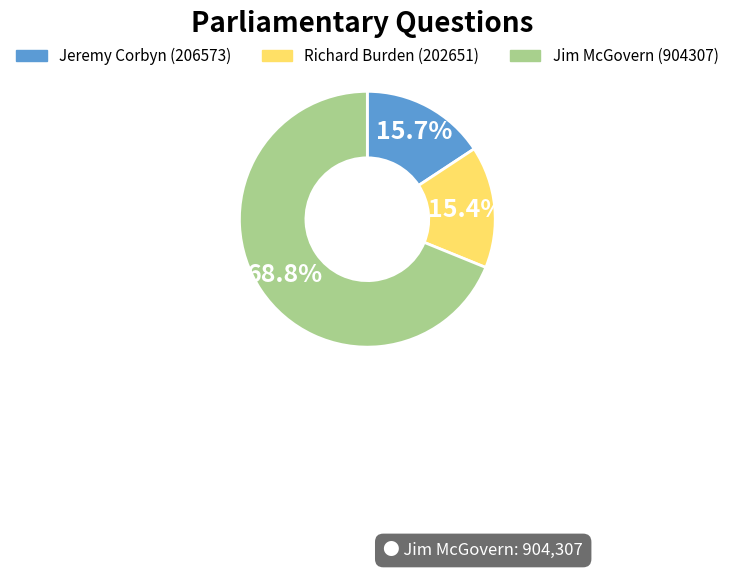

Is the sum of Jim McGovern (904307) and Richard Burden (202651) greater than half?

Yes